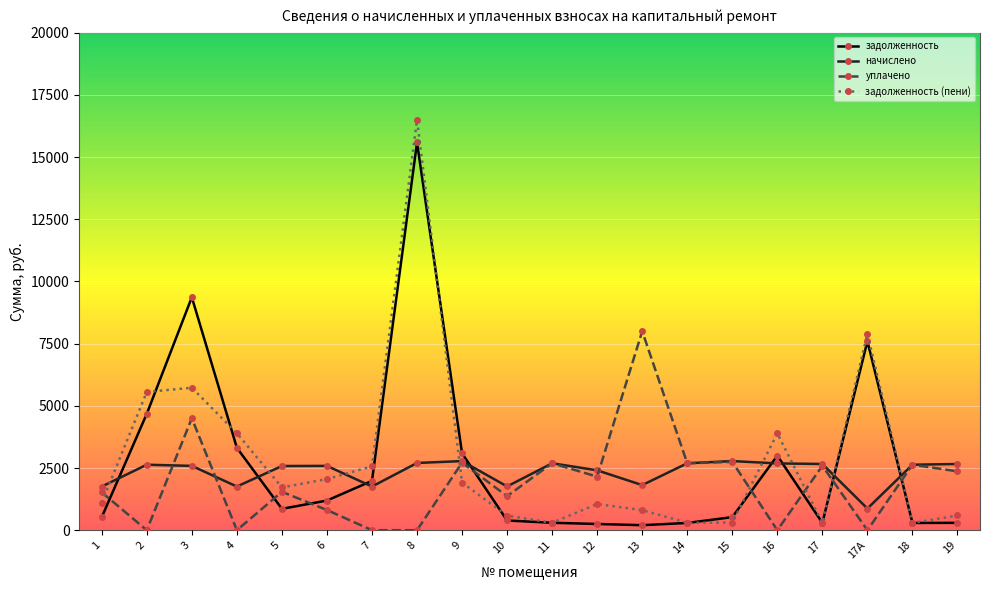

How many times do задолженность and уплачено cross each other?

8